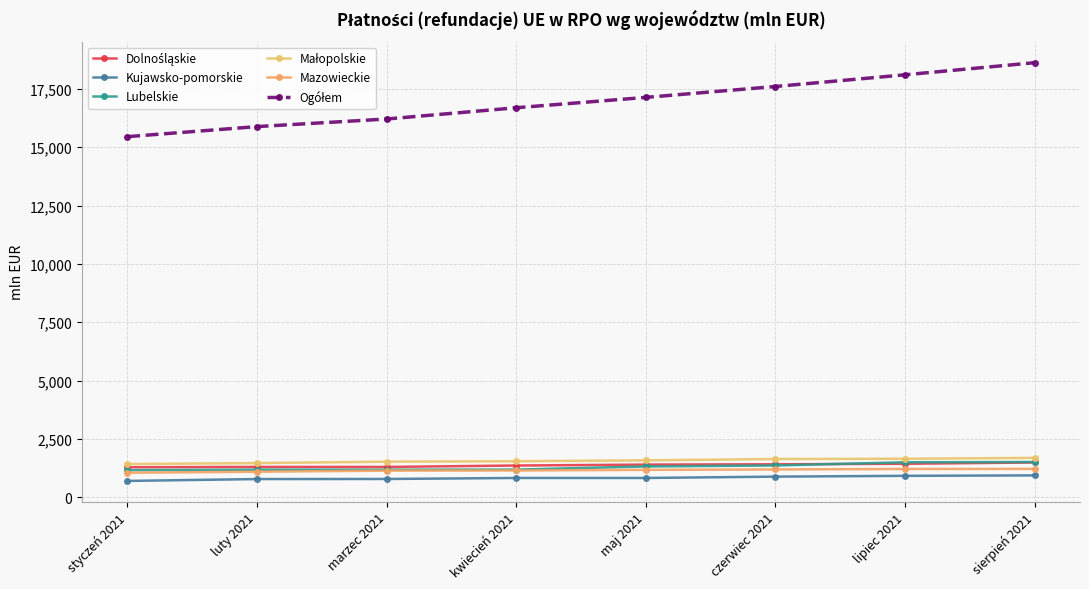

How many values in the Kujawsko-pomorskie series exceed 824?

5